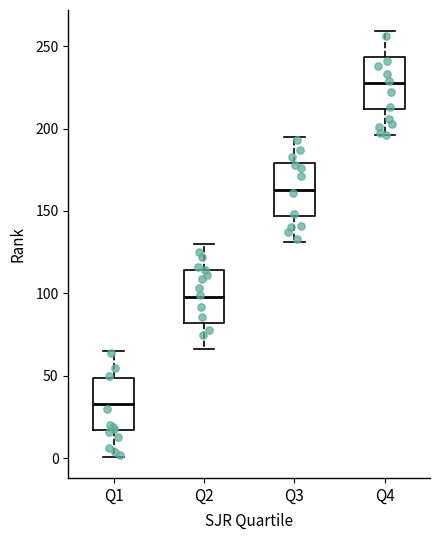

Reading left to right, transcribe this box plot: for each box, give where its median line is, the range the box spans, and where its two whiskers end, as read against the y-axis. The values are not printed on the chart, so give them approximately, as read against the axis.

Q1: median 35, box 15 to 50, whiskers 0 to 65
Q2: median 100, box 80 to 115, whiskers 65 to 130
Q3: median 165, box 145 to 180, whiskers 130 to 195
Q4: median 230, box 210 to 245, whiskers 195 to 260